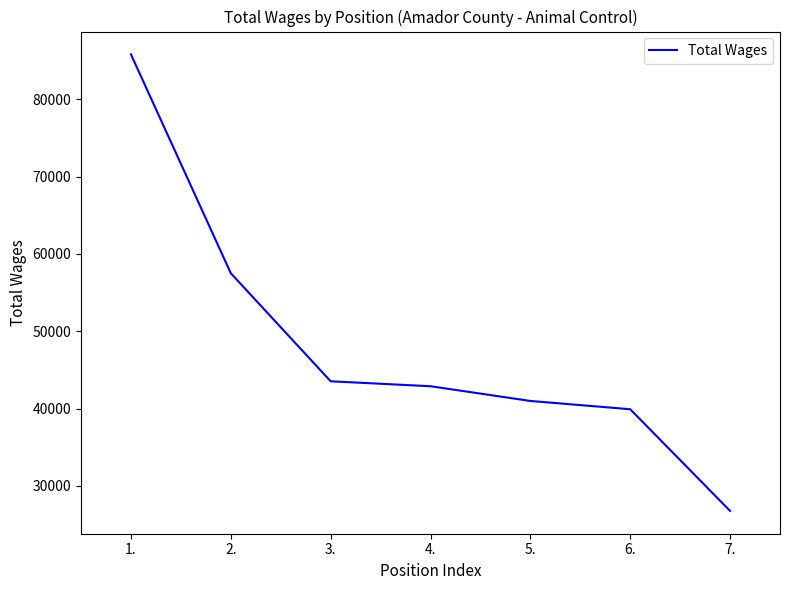

What value does the data have at 6.?

39919